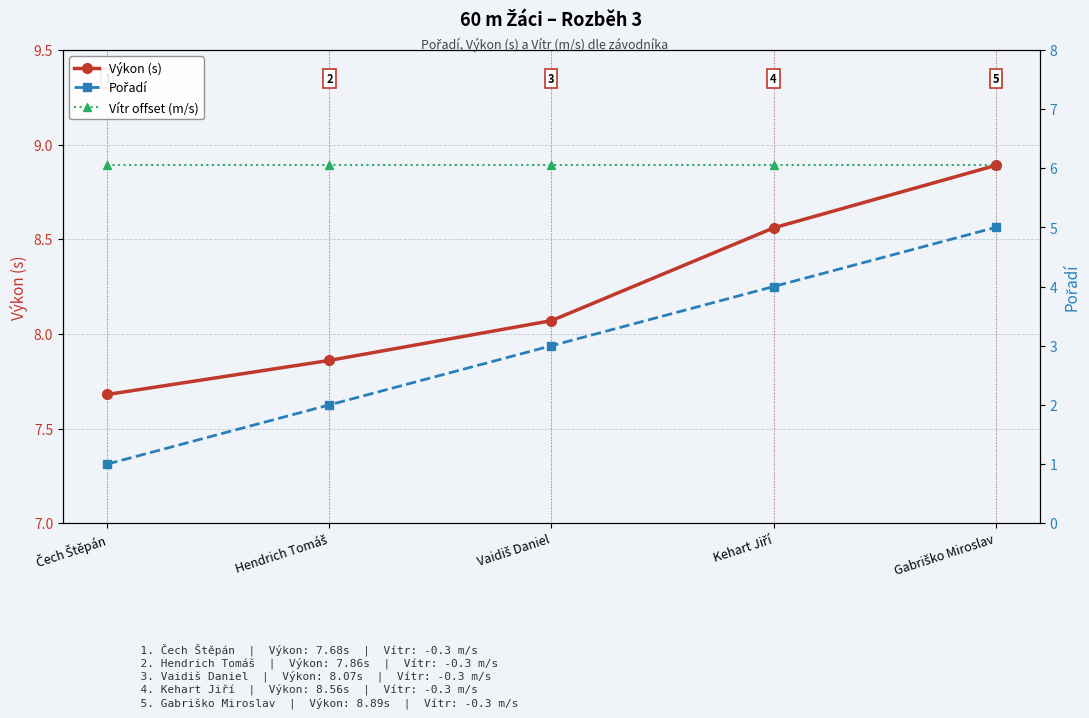

Where does the Pořadí series first go above 3?

Kehart Jiří